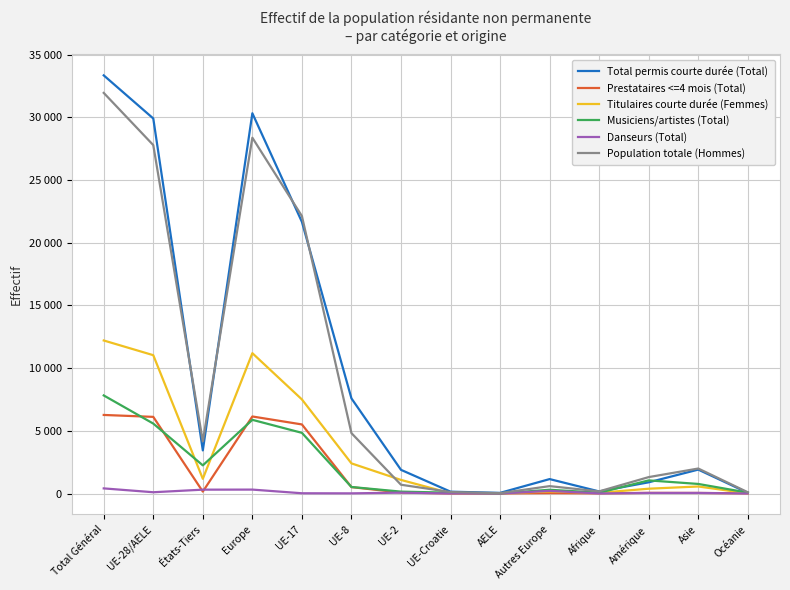

Which category has the lowest value in the Titulaires courte durée (Femmes) series?

Océanie